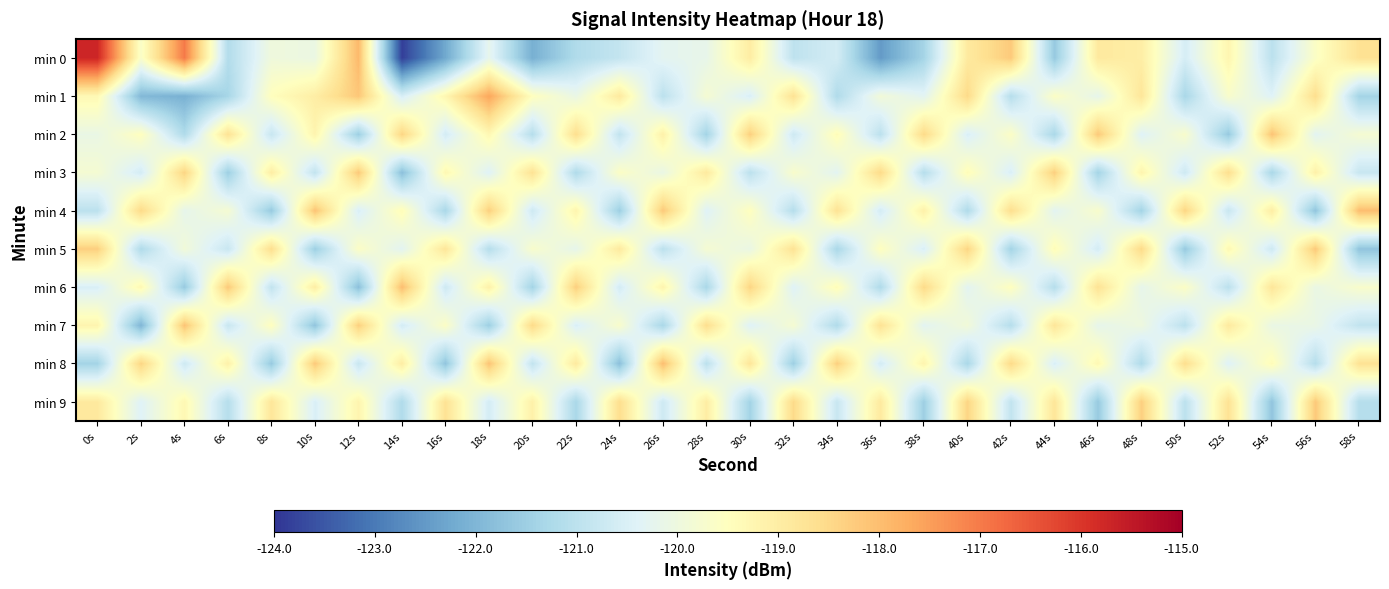

Rank the series at 40s from highest to lowest value.

min 5, min 9, min 1, min 0, min 3, min 7, min 6, min 2, min 4, min 8